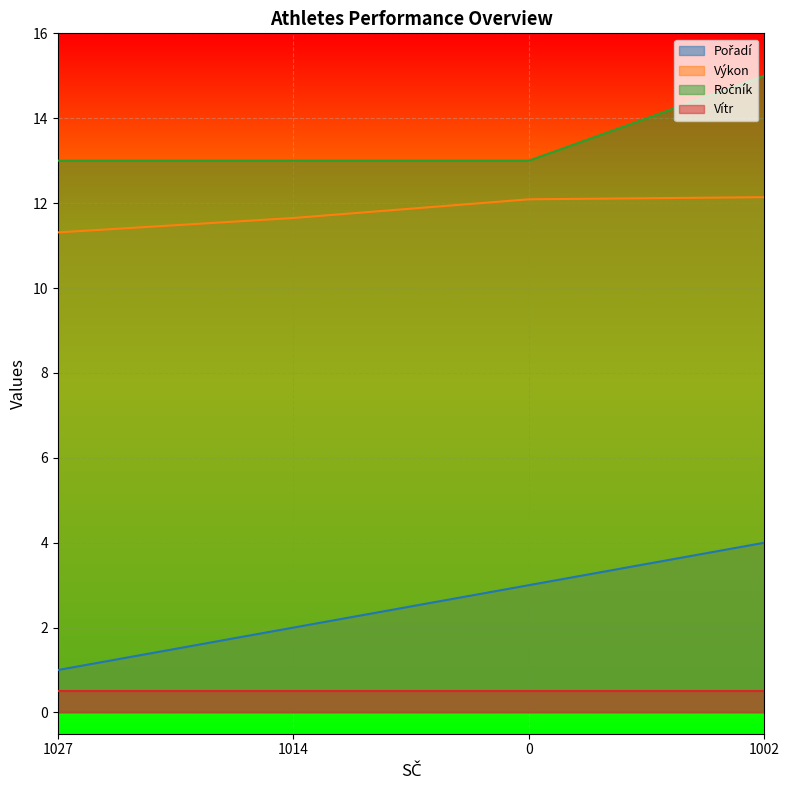

What is the total value across all series at 1002?

31.6